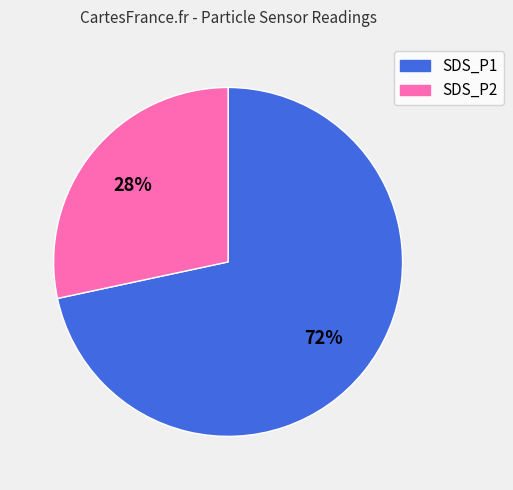

Is the sum of SDS_P1 and SDS_P2 greater than half?

Yes